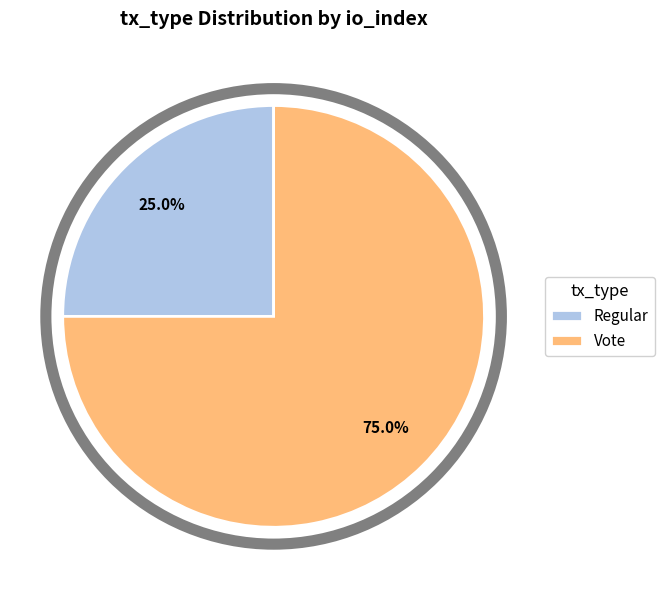

Between Vote and Regular, which is larger?

Vote